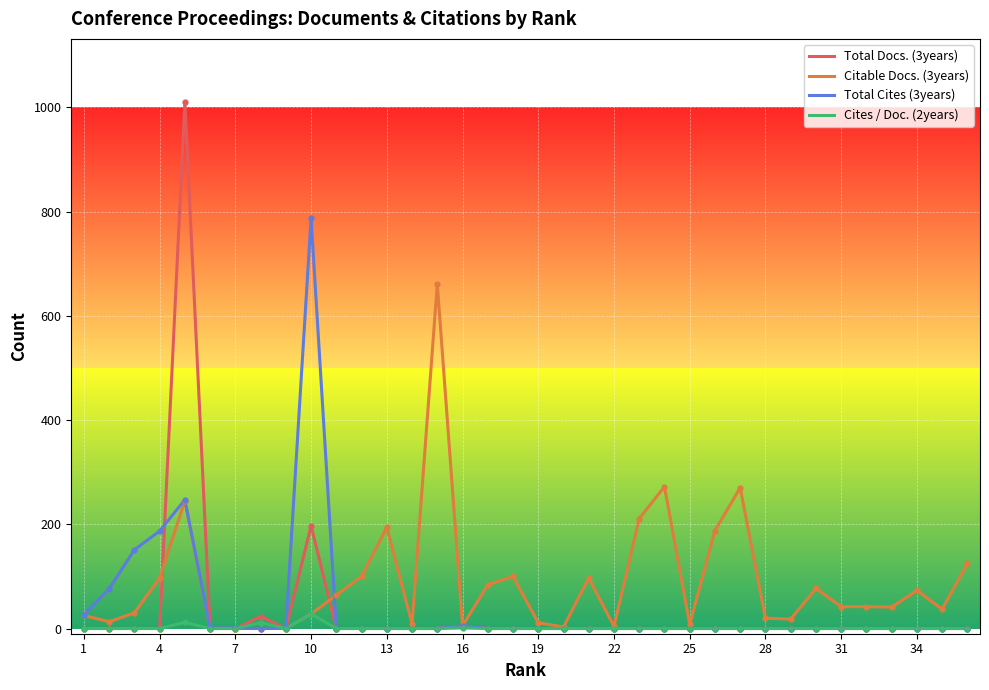

Which series has the largest total across all categories?

Citable Docs. (3years)